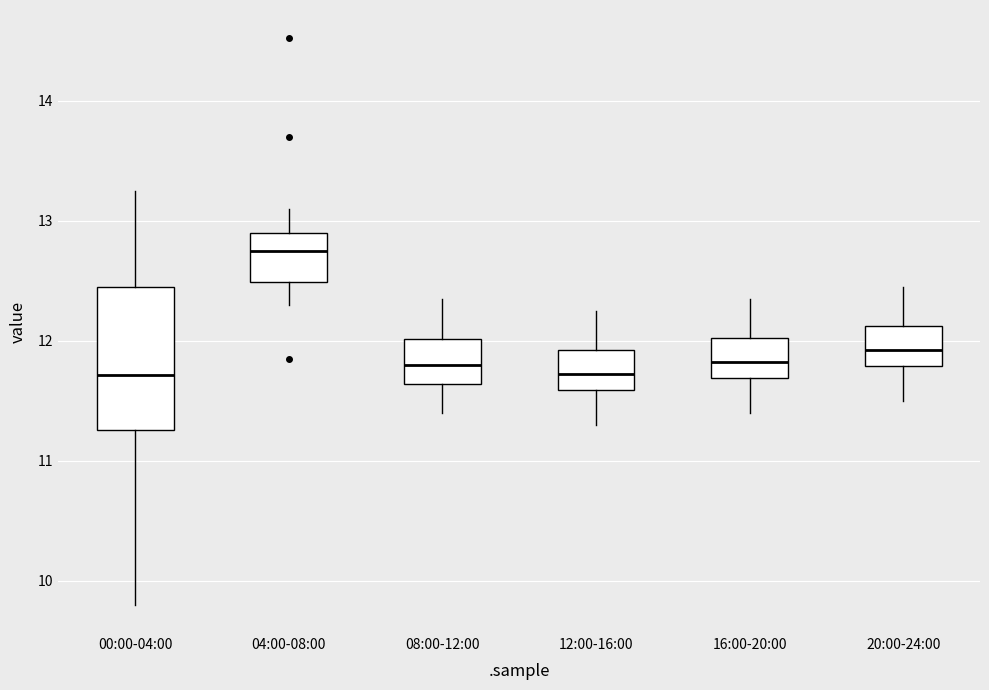

Comparing the boxes themselves (not the whiskers), which one is the tallest?

00:00-04:00